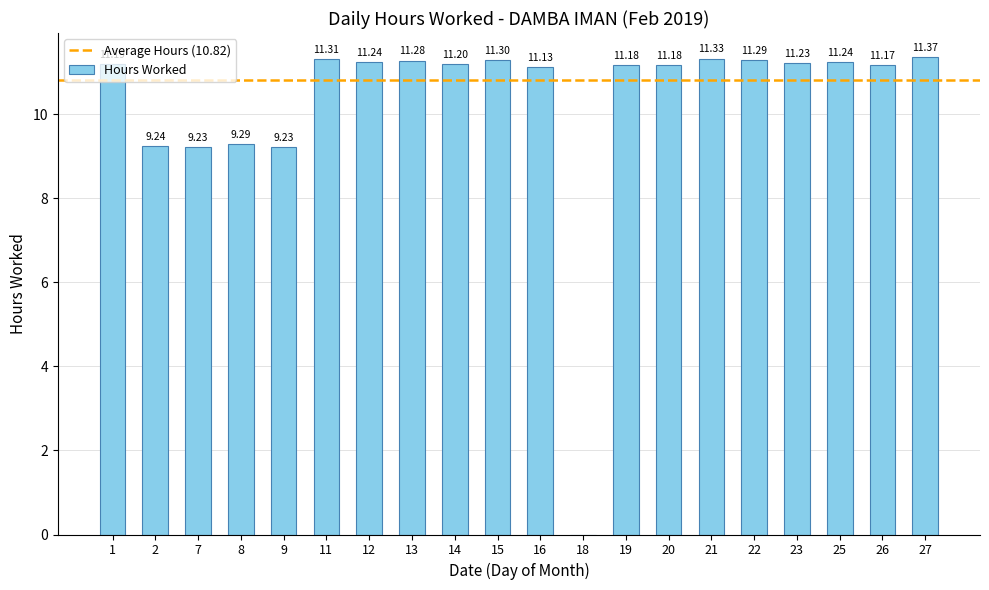

What is the sum of the values at 18 and 14?

11.2